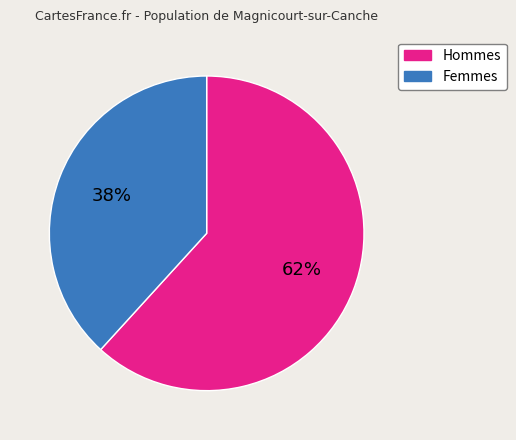

Is there a majority slice in this chart?

Yes